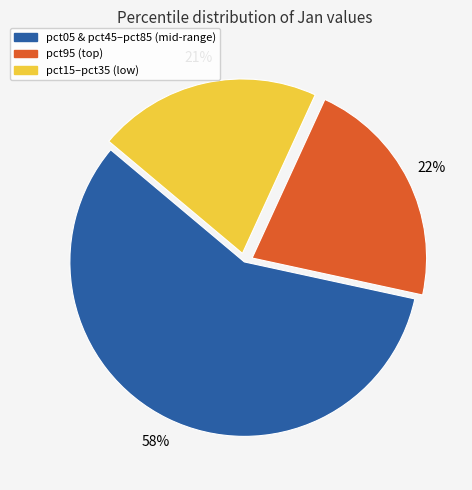

How many segments does this pie chart have?

3